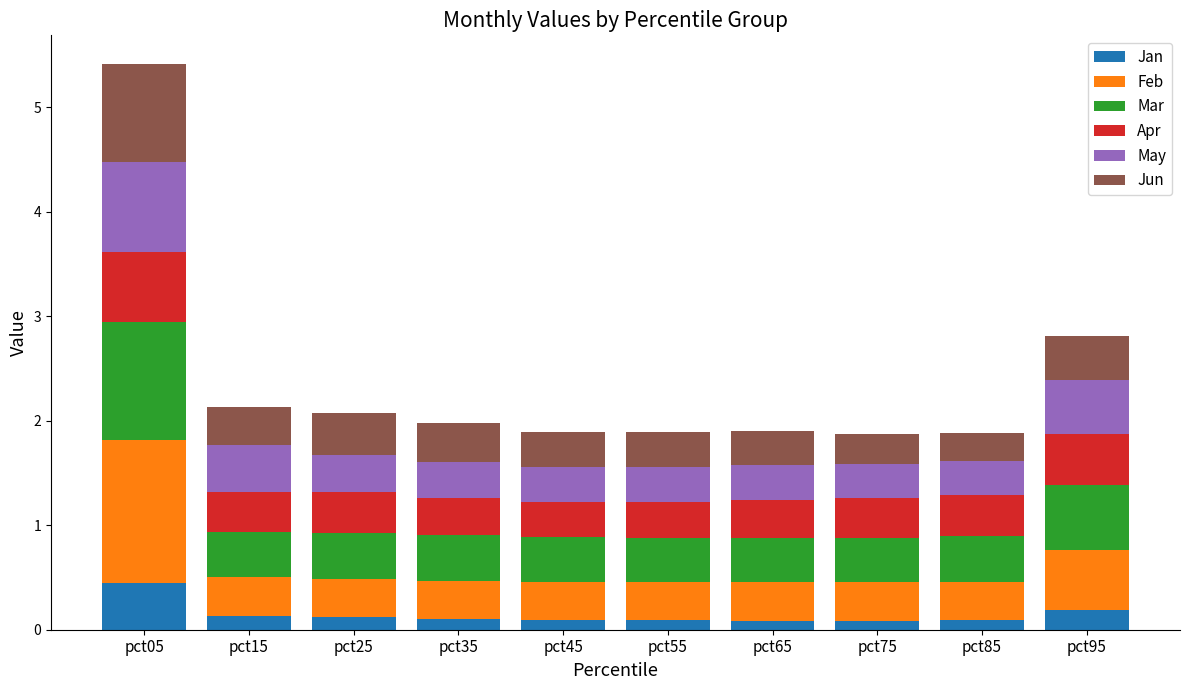

Which category has the highest value in the Jan series?

pct05